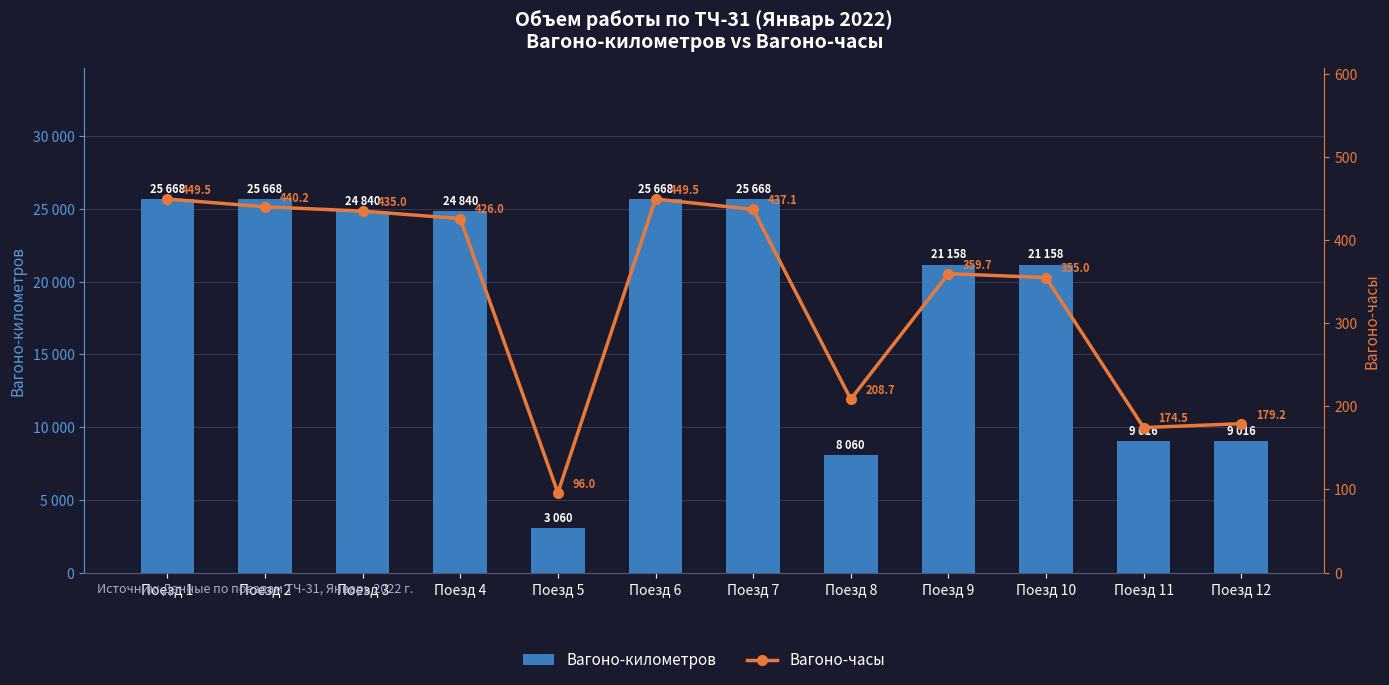

What is the difference between the maximum and second lowest values in the Вагоно-часы series?

275.0